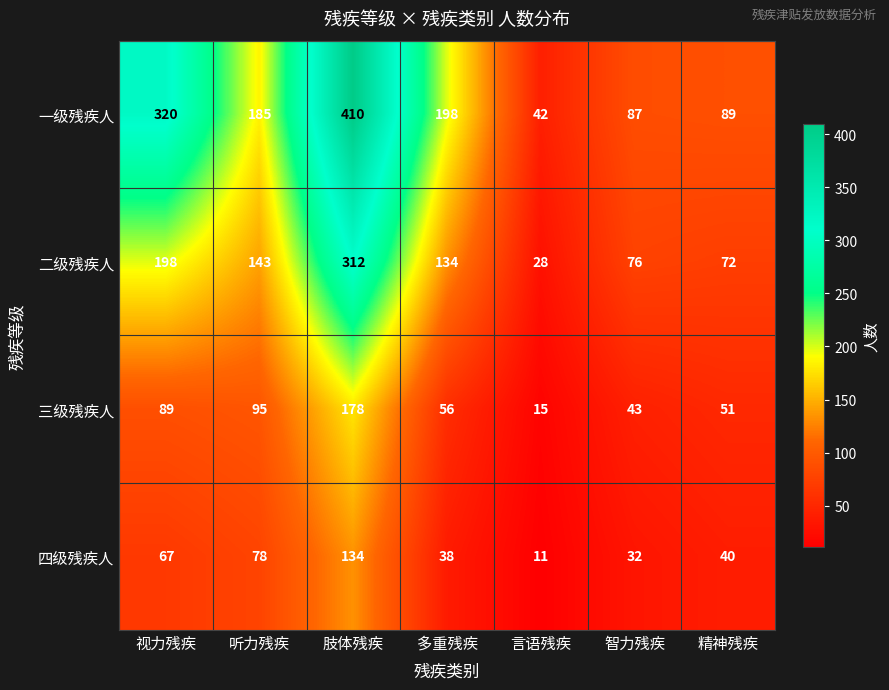

What is the difference between the maximum and minimum values in the 四级残疾人 series?

123